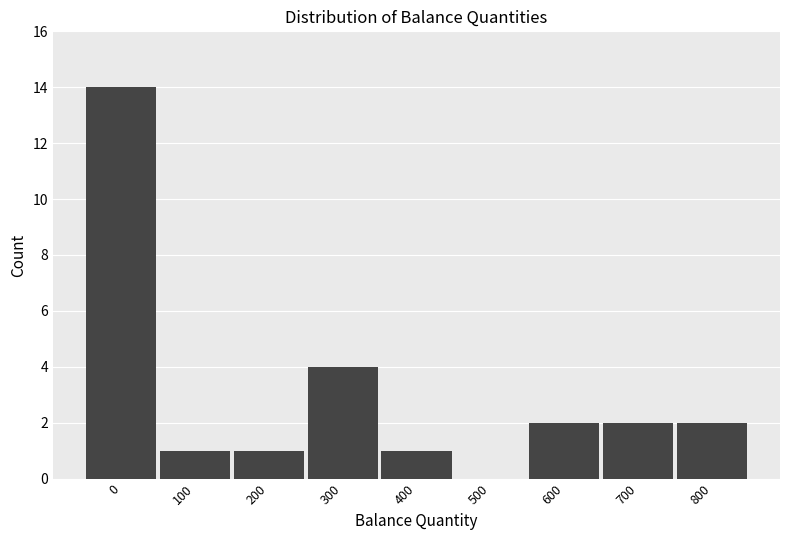

Reading left to right, list all the values displayed in this chart.

0=14	100=1	200=1	300=4	400=1	500=0	600=2	700=2	800=2